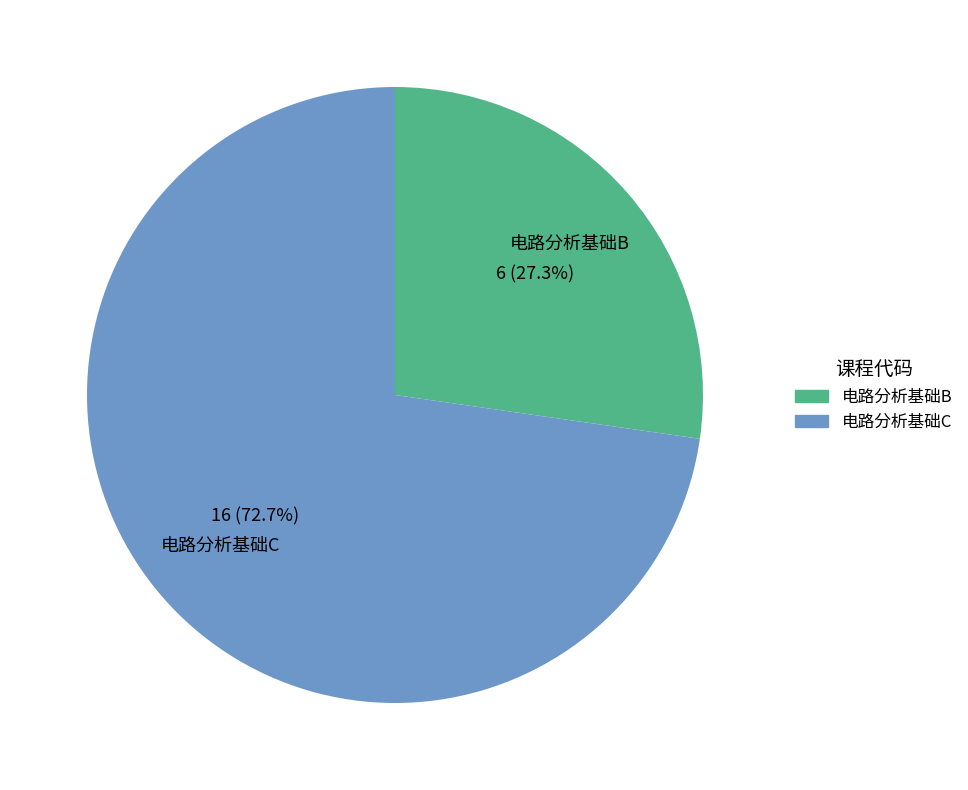

Which slice is the smallest?

电路分析基础B